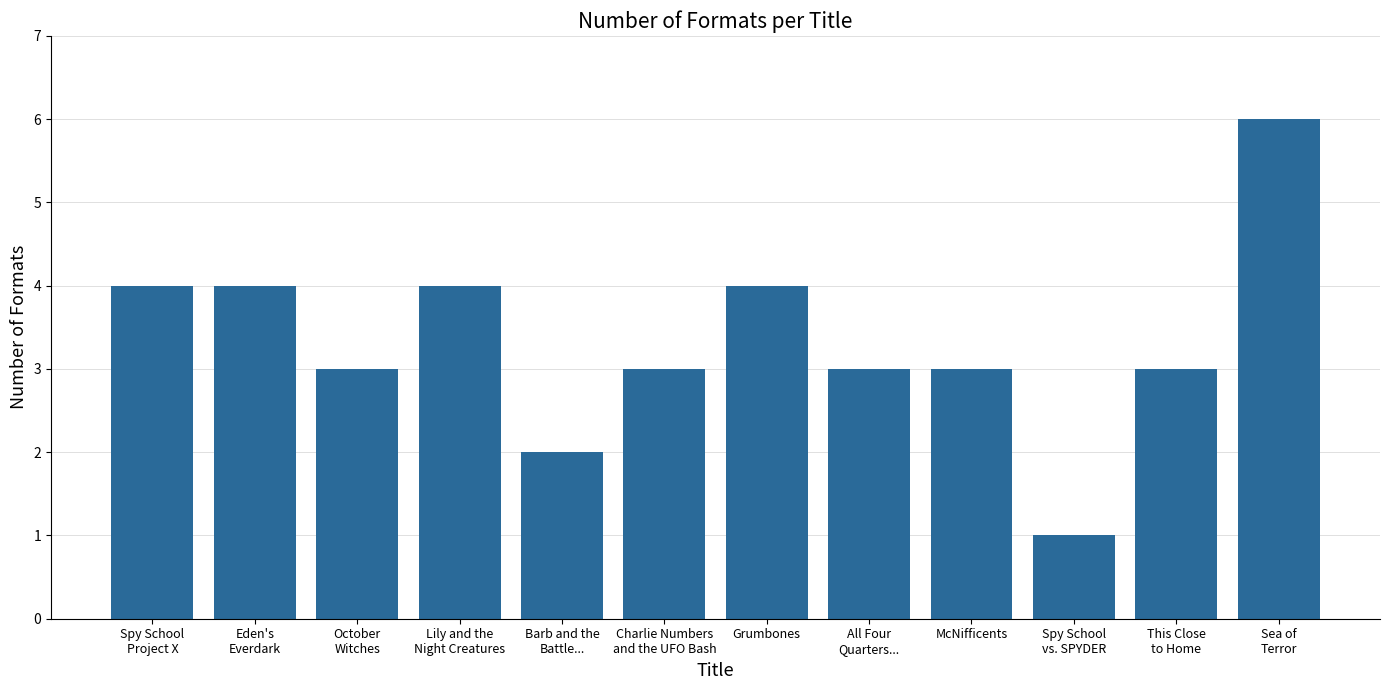

Is it true that the value at October
Witches is 5?

False